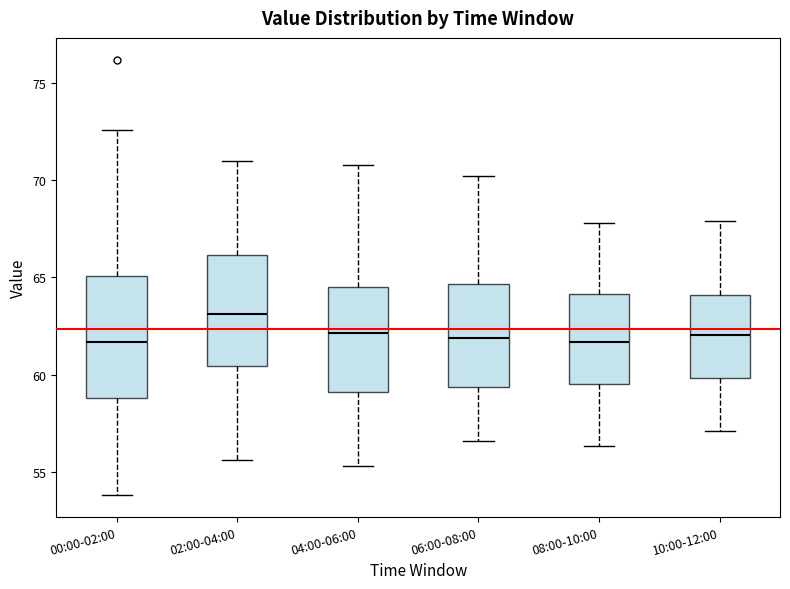

Reading left to right, transcribe this box plot: for each box, give where its median line is, the range the box spans, and where its two whiskers end, as read against the y-axis. The values are not printed on the chart, so give them approximately, as read against the axis.

00:00-02:00: median 61.5, box 59.0 to 65.0, whiskers 54.0 to 72.5
02:00-04:00: median 63.0, box 60.5 to 66.0, whiskers 55.5 to 71.0
04:00-06:00: median 62.0, box 59.0 to 64.5, whiskers 55.5 to 71.0
06:00-08:00: median 62.0, box 59.5 to 64.5, whiskers 56.5 to 70.0
08:00-10:00: median 61.5, box 59.5 to 64.0, whiskers 56.5 to 68.0
10:00-12:00: median 62.0, box 60.0 to 64.0, whiskers 57.0 to 68.0